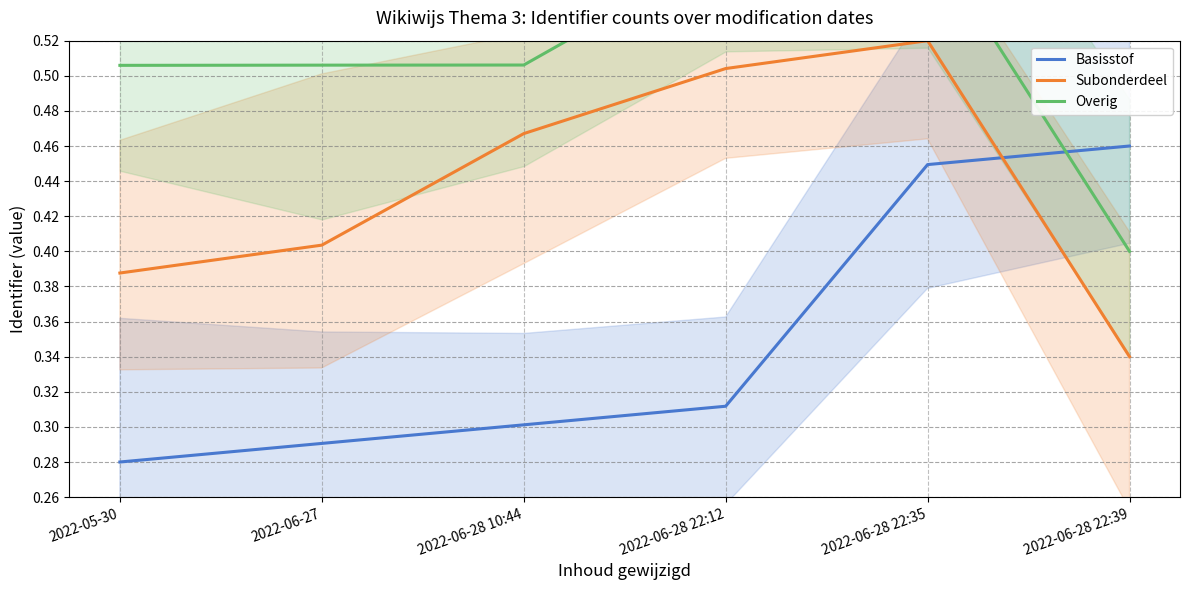

What are all the series names shown in the legend?

Basisstof, Subonderdeel, Overig